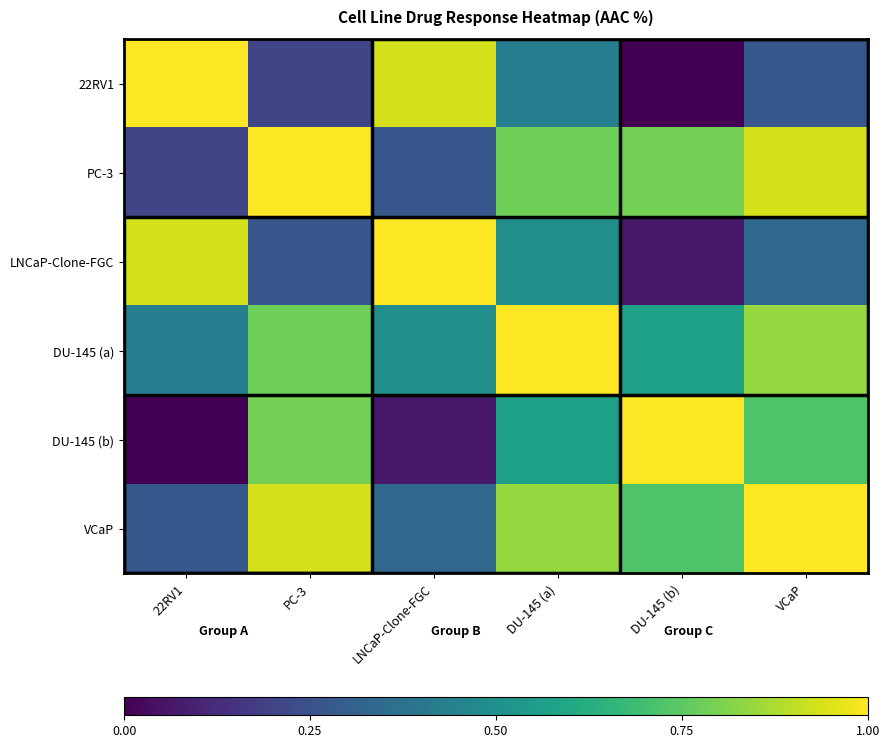

Reading left to right, transcribe all the data shown in this chart.

22RV1: 22RV1=1.0	PC-3=0.2	LNCaP-Clone-FGC=0.9	DU-145 (a)=0.4	DU-145 (b)=0.0	VCaP=0.3
PC-3: 22RV1=0.2	PC-3=1.0	LNCaP-Clone-FGC=0.3	DU-145 (a)=0.8	DU-145 (b)=0.8	VCaP=0.9
LNCaP-Clone-FGC: 22RV1=0.9	PC-3=0.3	LNCaP-Clone-FGC=1.0	DU-145 (a)=0.5	DU-145 (b)=0.1	VCaP=0.3
DU-145 (a): 22RV1=0.4	PC-3=0.8	LNCaP-Clone-FGC=0.5	DU-145 (a)=1.0	DU-145 (b)=0.6	VCaP=0.8
DU-145 (b): 22RV1=0.0	PC-3=0.8	LNCaP-Clone-FGC=0.1	DU-145 (a)=0.6	DU-145 (b)=1.0	VCaP=0.7
VCaP: 22RV1=0.3	PC-3=0.9	LNCaP-Clone-FGC=0.3	DU-145 (a)=0.8	DU-145 (b)=0.7	VCaP=1.0